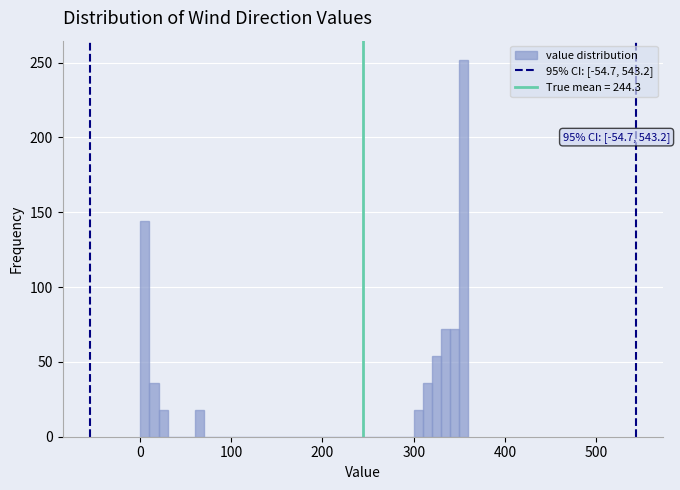

Read against the x-axis, roughly where is the centre of the tallest bar?

350